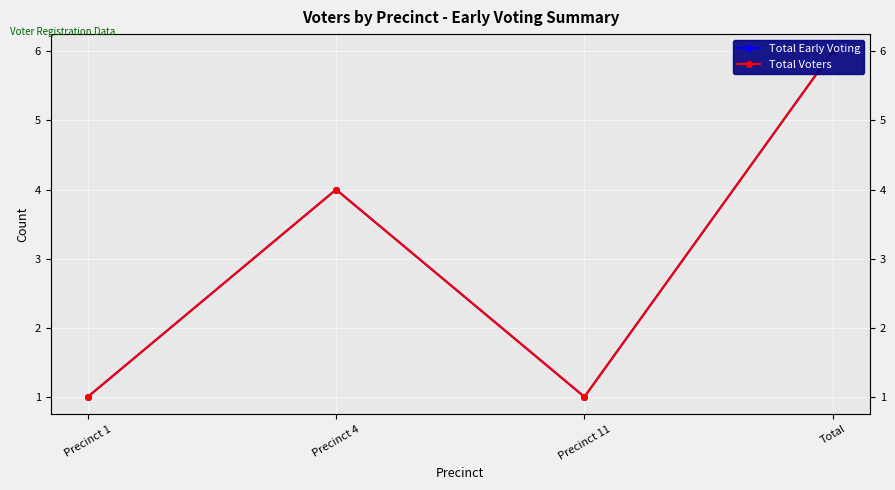

Where is the first local minimum for Total Early Voting?

Precinct 11